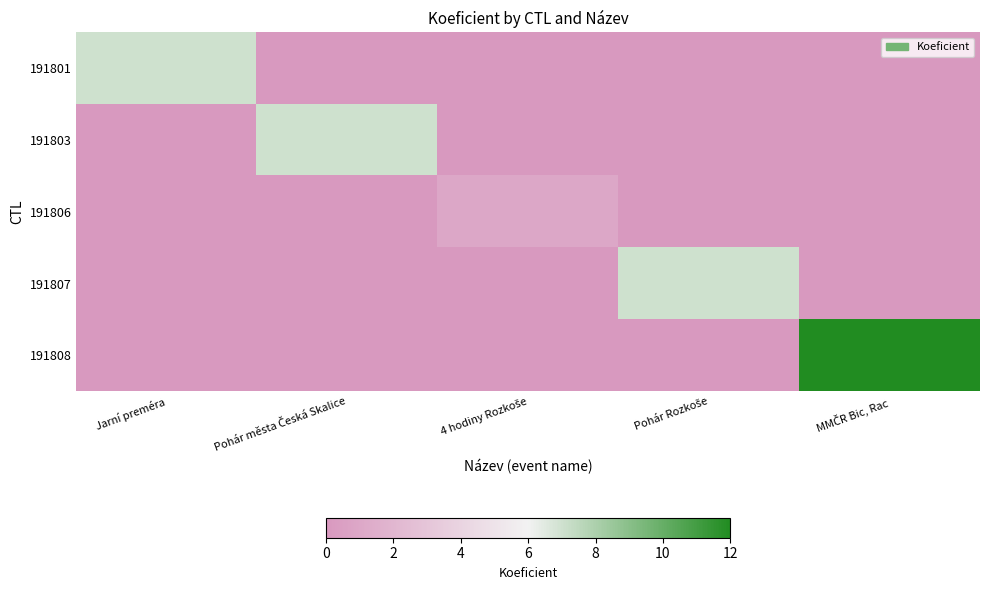

At how many categories does at least one series exceed 7?

1